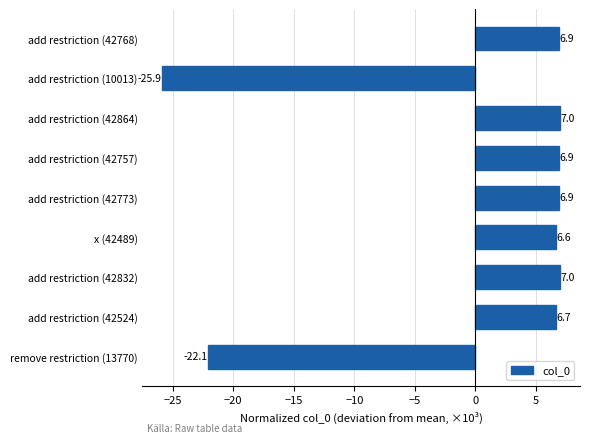

The chart shows a value of -25.9 at add restriction (10013). True or false?

True